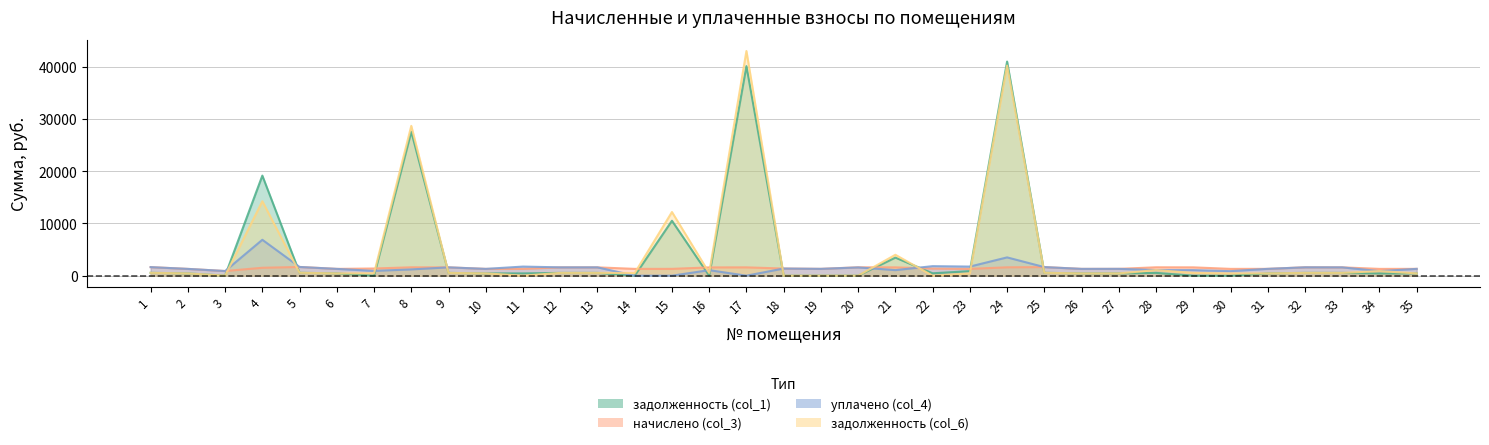

At 32, list the series in order from largest to smallest.

начислено (col_3), уплачено (col_4), задолженность (col_1), задолженность (col_6)